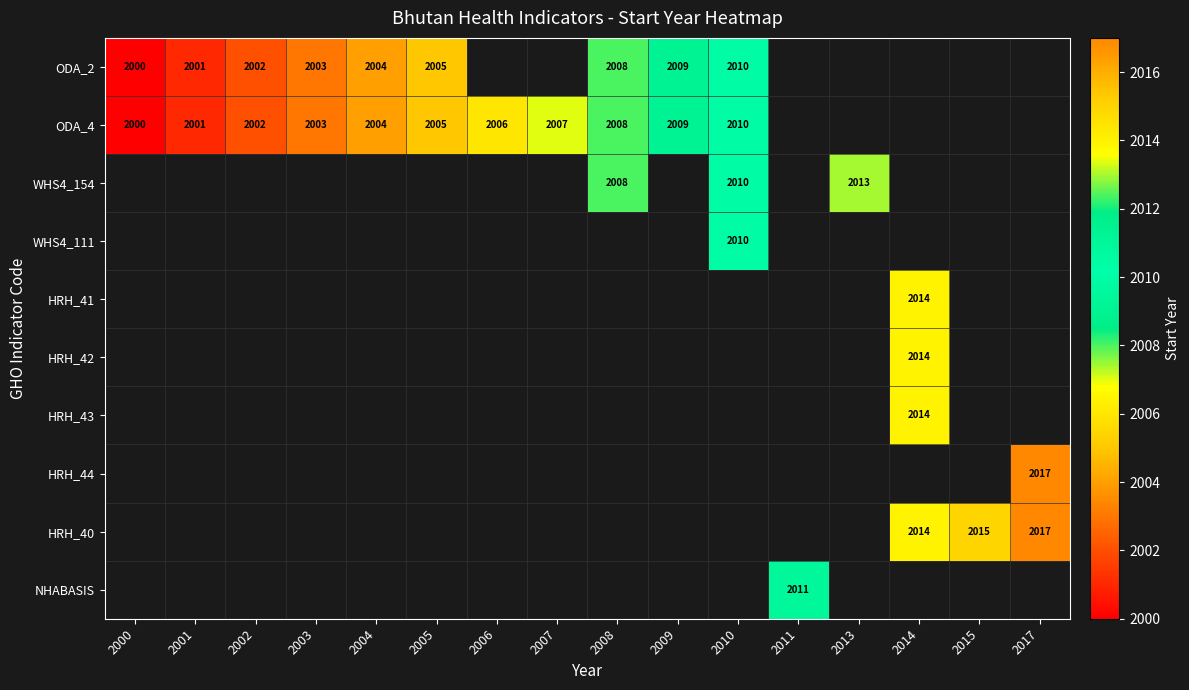

Is it true that ODA_2 equals 711 at 2001?

False